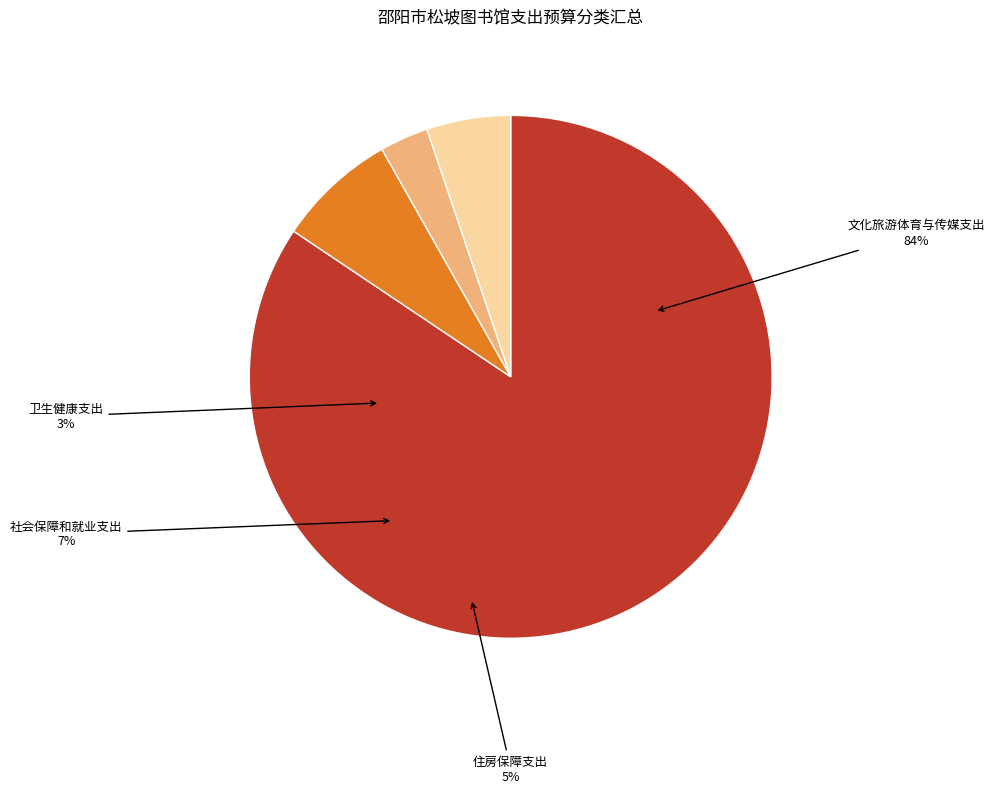

What percentage is the 卫生健康支出 slice, to the nearest percent?

3%